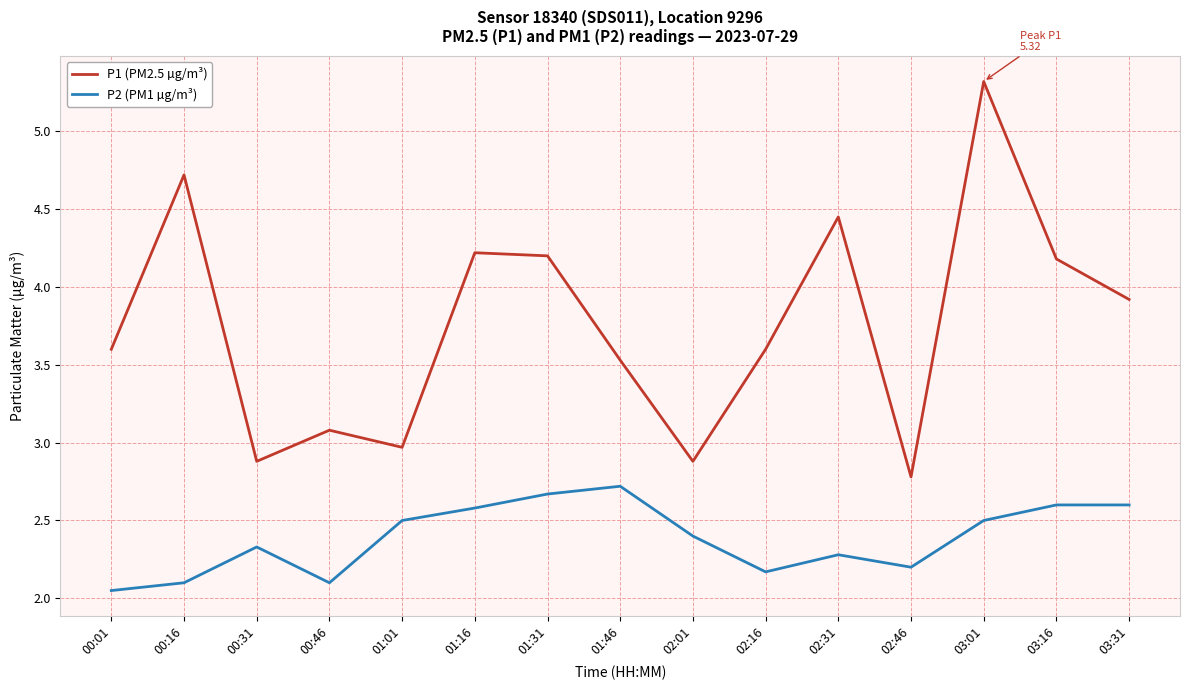

How many categories are shown in the chart?

15